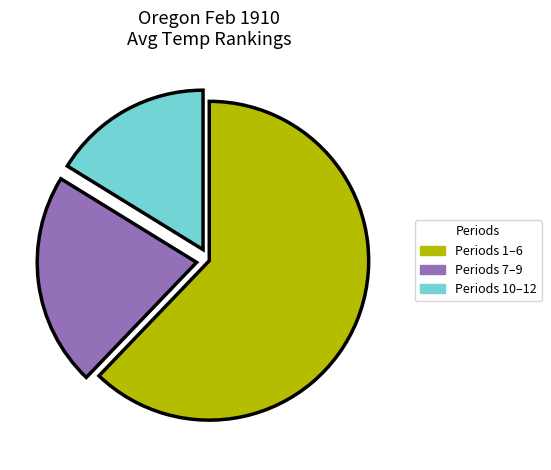

Is it true that Periods 7–9 is 22% of the pie?

True